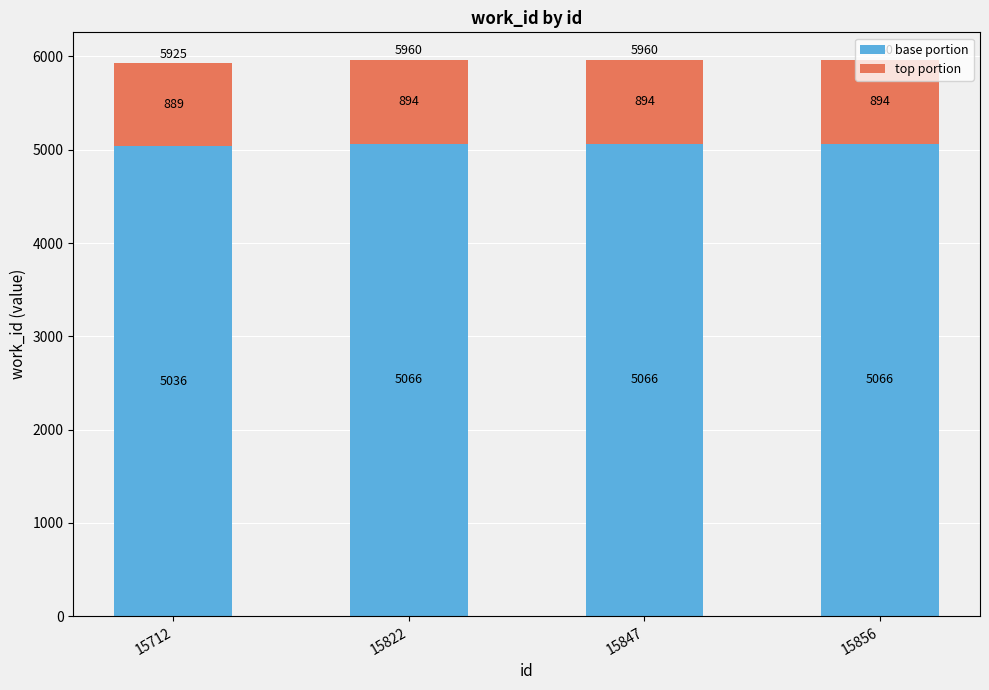

What is the maximum value for base portion?

5066